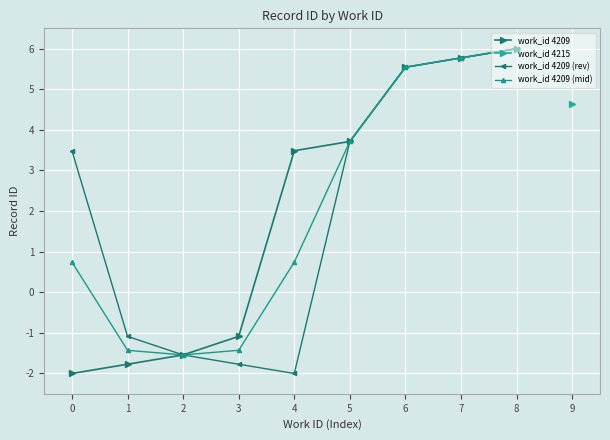

The value of work_id 4209 (mid) at 7 is 3.4. True or false?

False